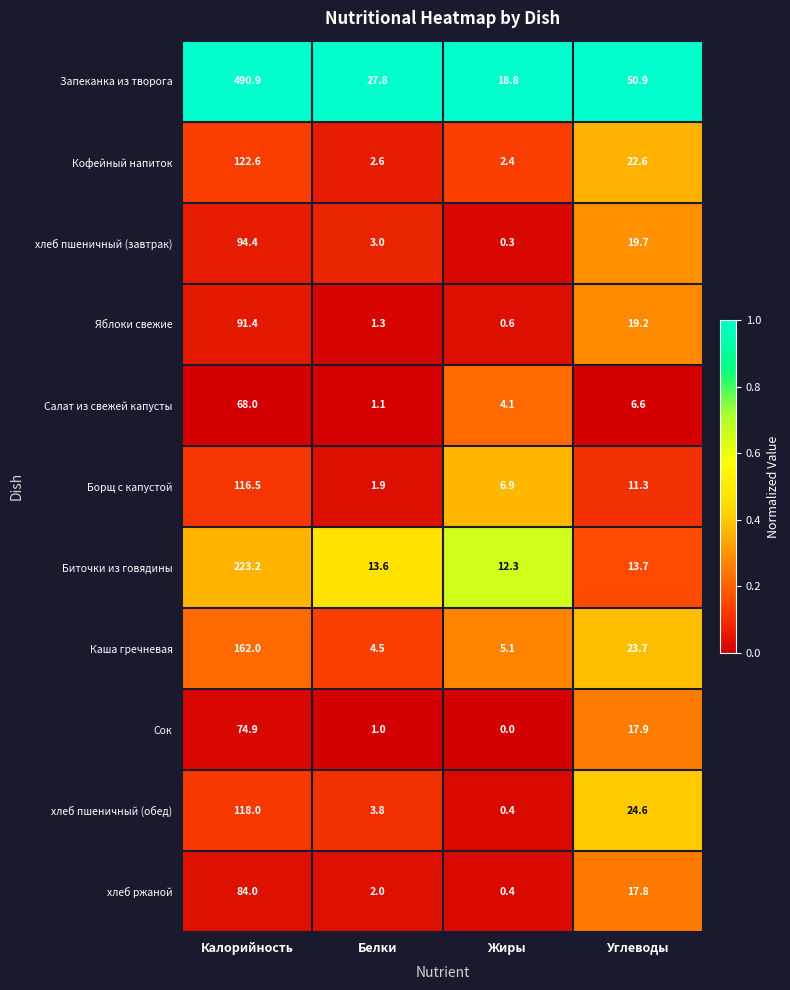

Where is хлеб пшеничный (завтрак) nearest to the value 47?

Углеводы